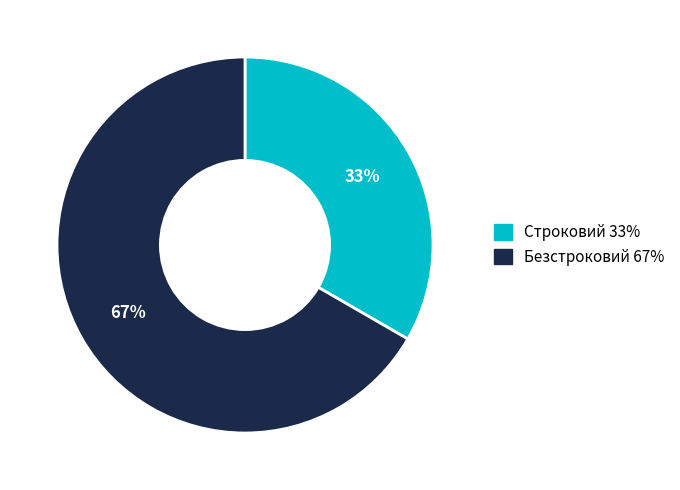

Rank the categories by value from lowest to highest.

Строковий, Безстроковий